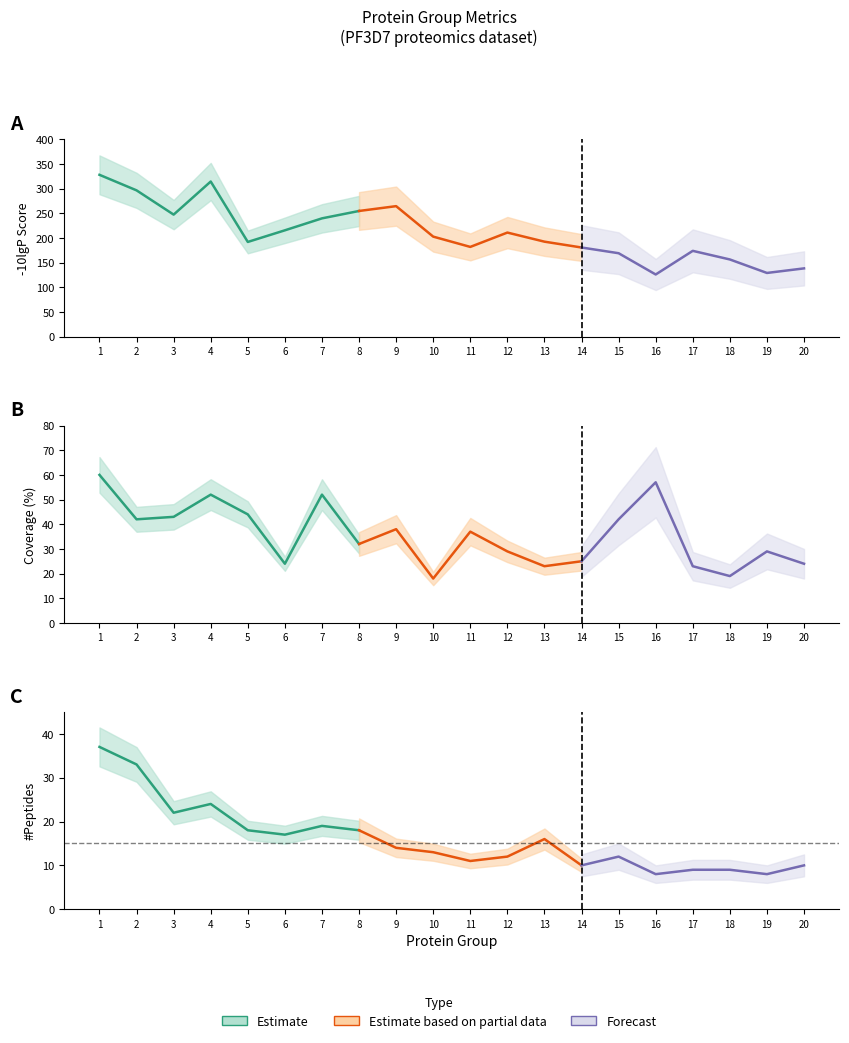

What is the value of the #Peptides point at the 6th from the left?

17.0